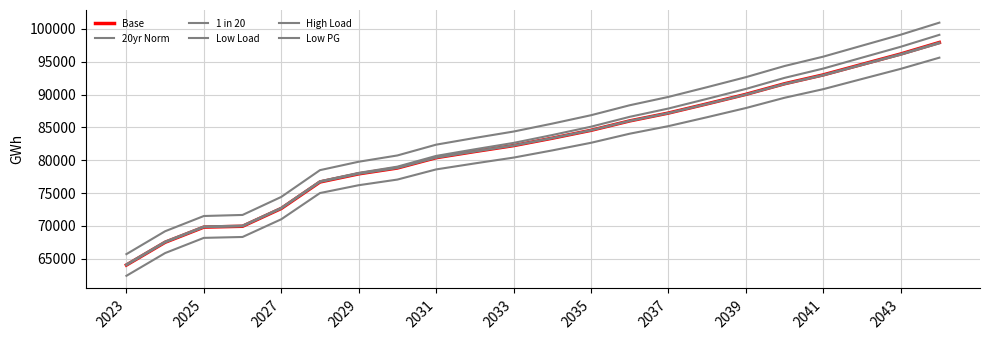

How many lines are shown in the chart?

6